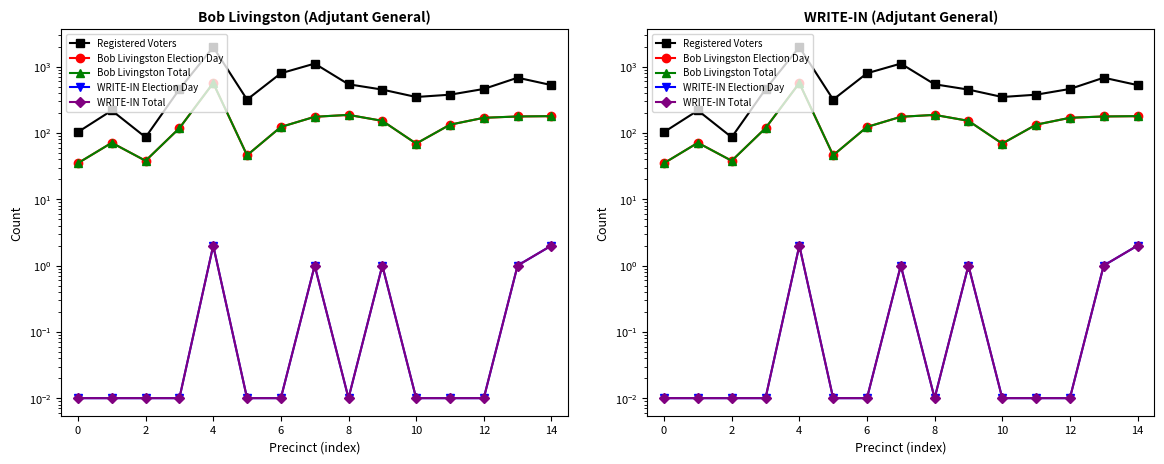

What is the value of the Registered Voters point at the 7th from the left?

793.0